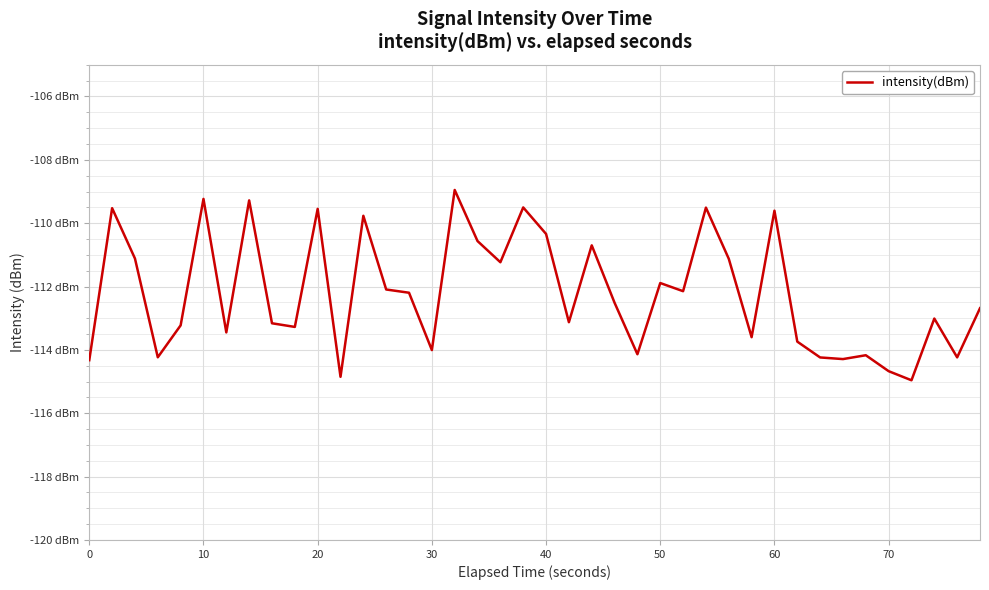

What is the smallest value displayed?

-115.0